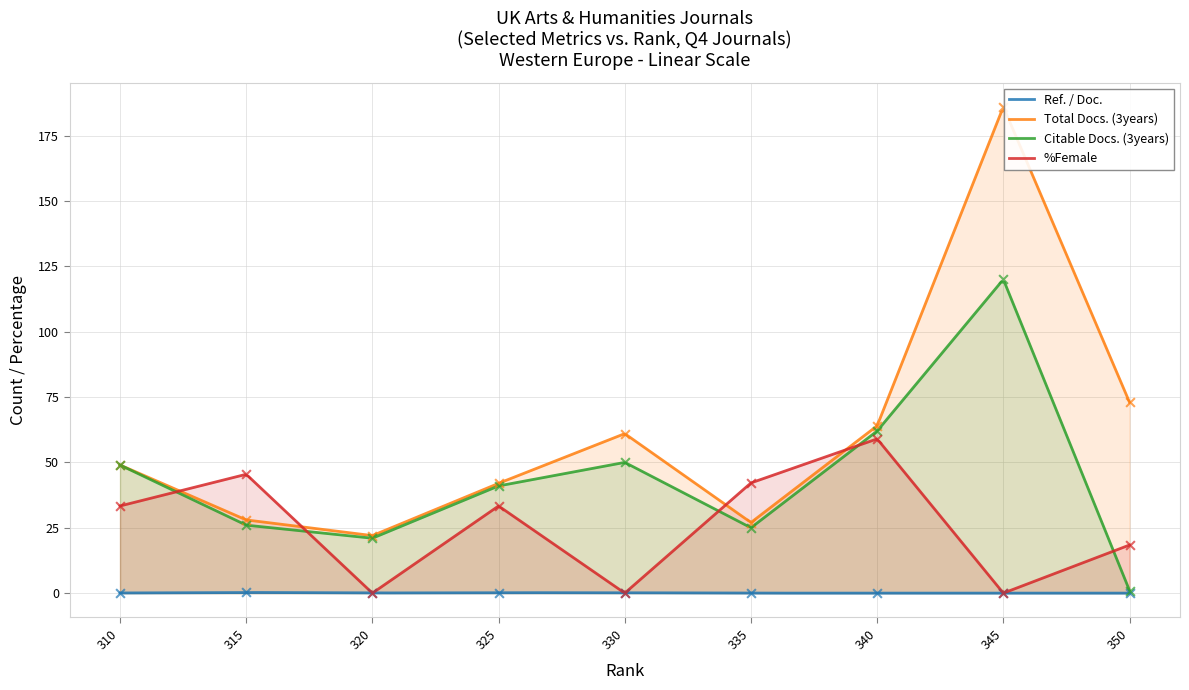

Which series has the largest total across all categories?

Total Docs. (3years)